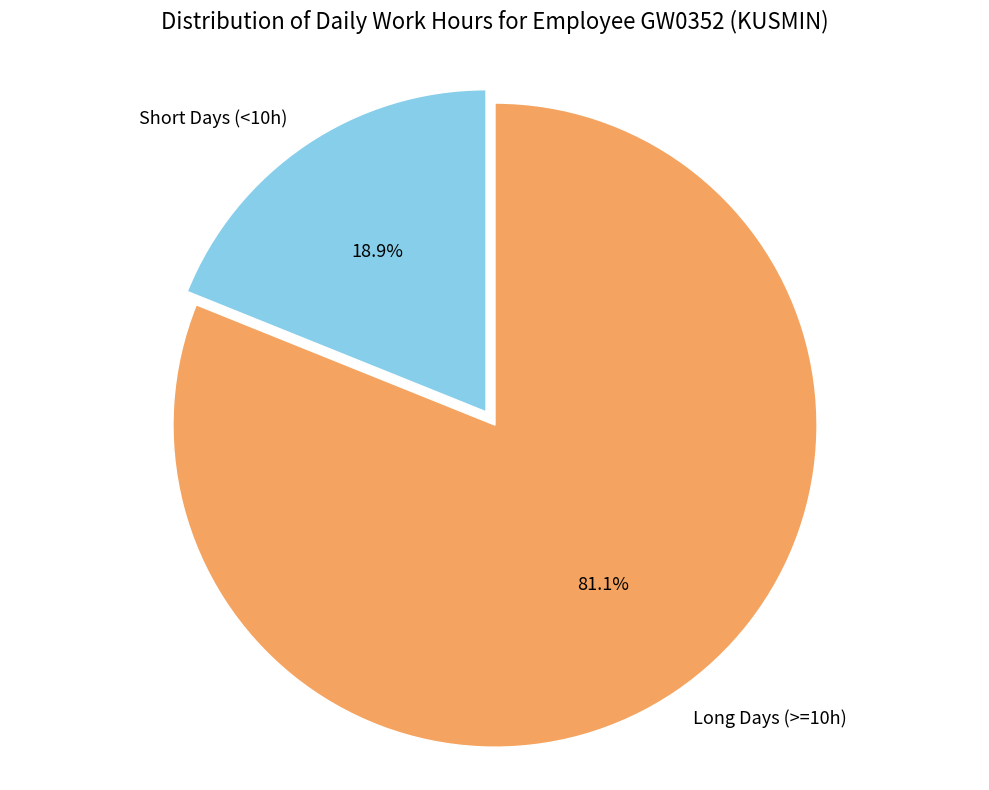

Which category has the smallest portion of the pie?

Short Days (<10h)